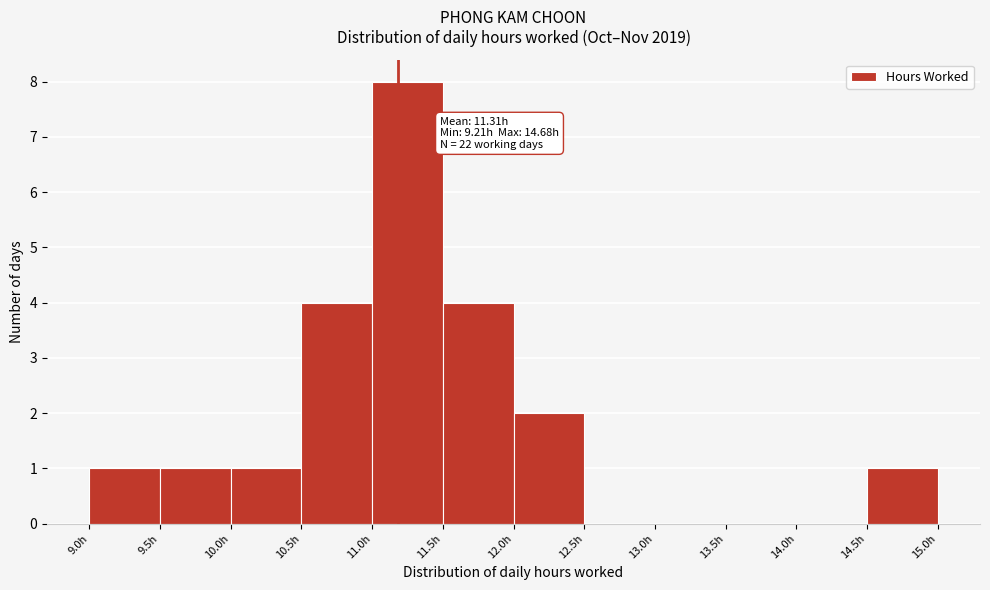

Over which range of the x-axis is the bar tallest?

11.0 to 11.5